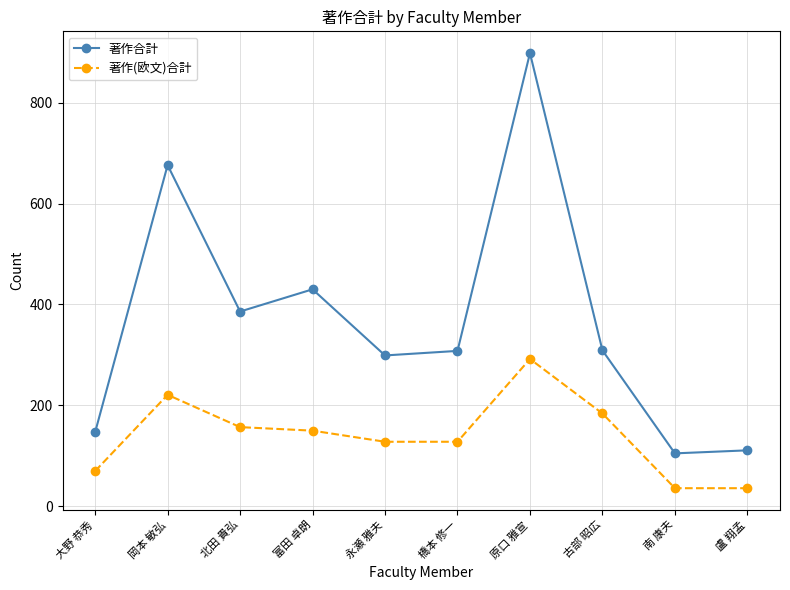

What is the difference between the 著作(欧文)合計 values at 岡本 敏弘 and 盧 翔孟?

185